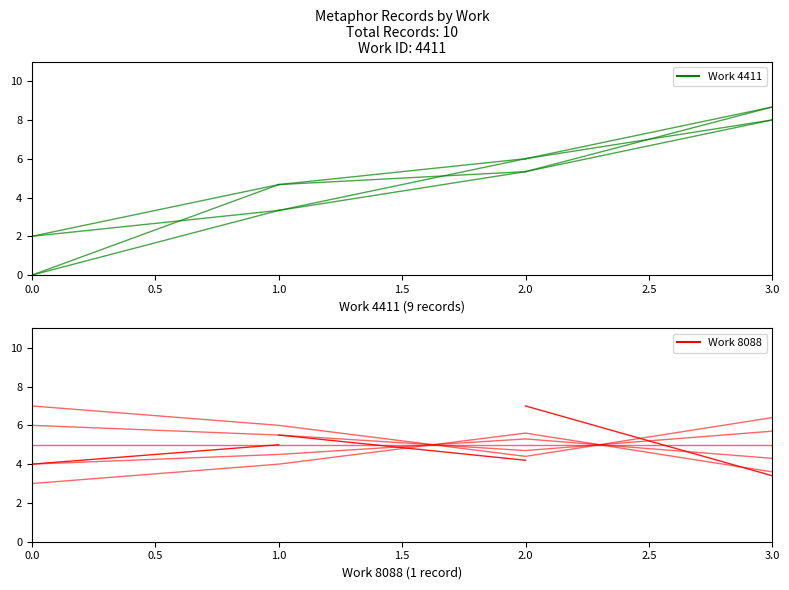

Does the chart have visible grid lines?

No